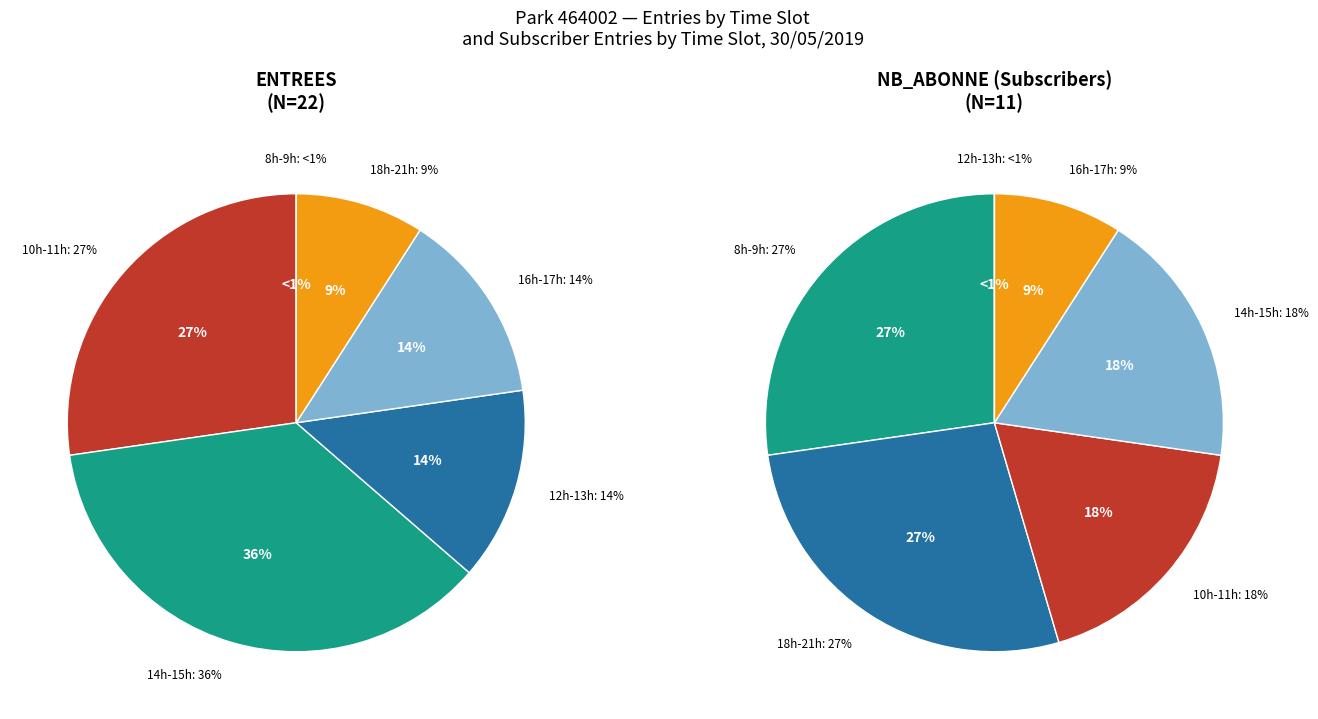

Which series has the largest range (max minus min)?

ENTREES